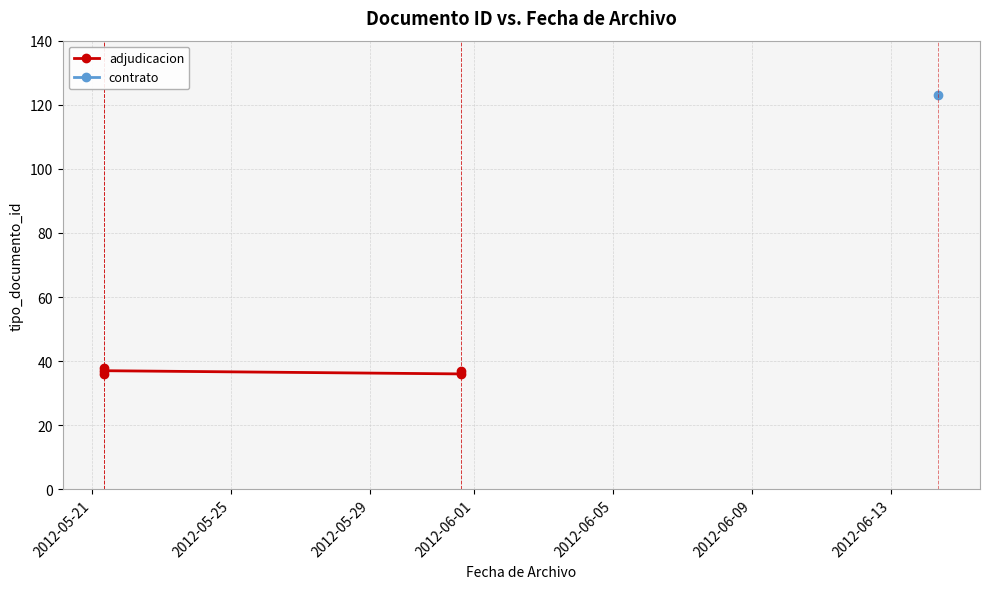

How many points are lower than both their immediate neighbors (excluding endpoints)?

2